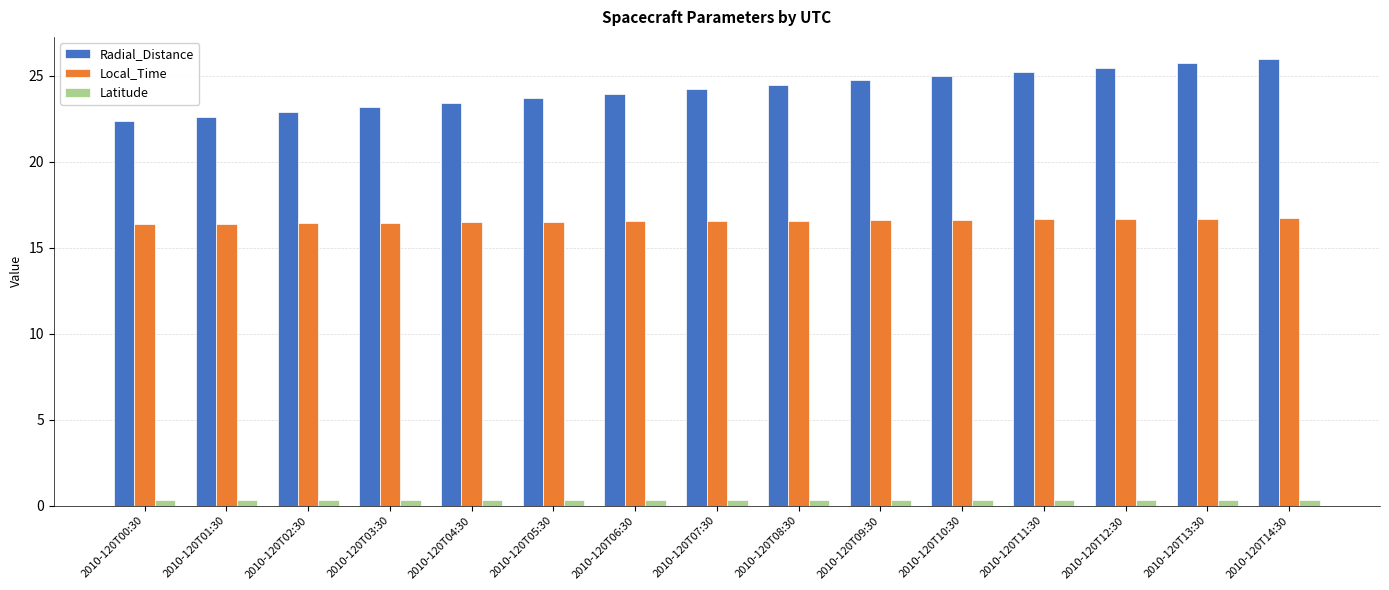

What is the minimum value shown in the chart?

0.3